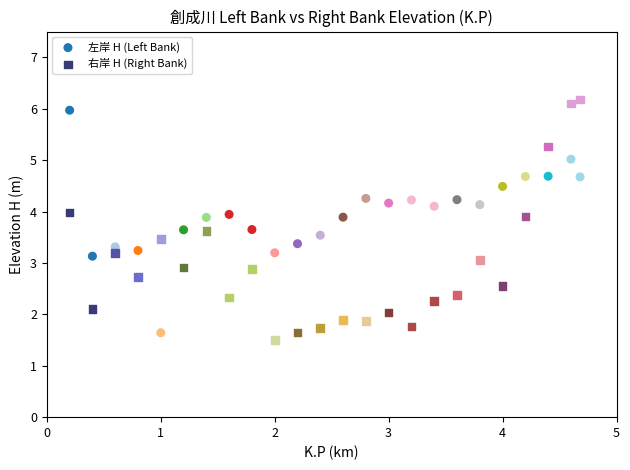

What is the X range (max minus min) for the scatter plot?

4.5